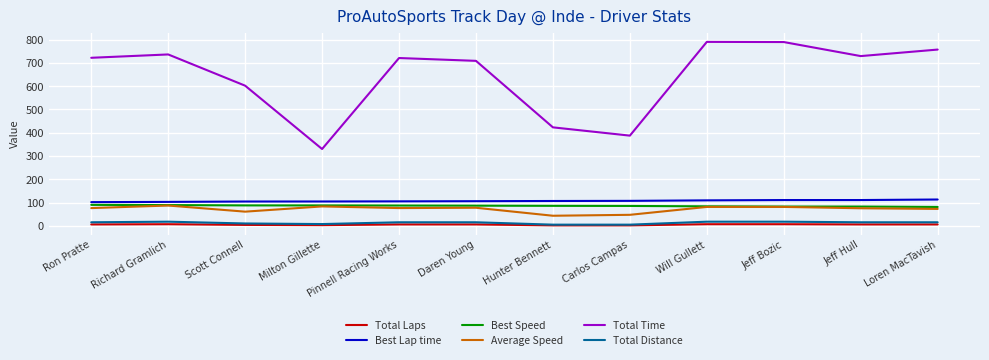

Which series has the largest range (max minus min)?

Total Time